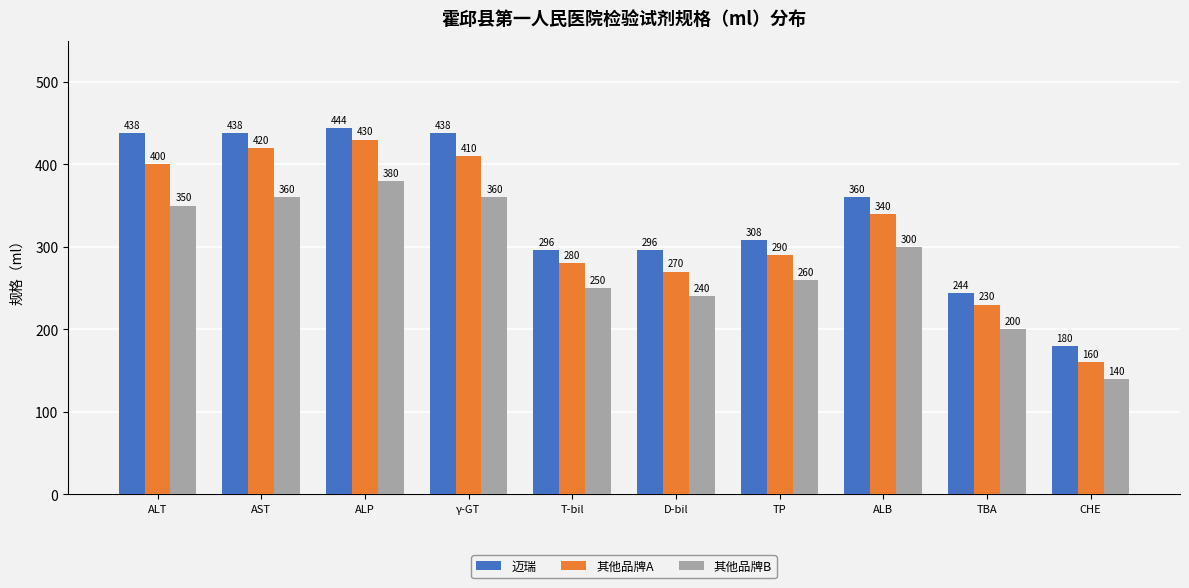

Reading left to right, what are all the values shown in this chart?

迈瑞: ALT=438	AST=438	ALP=444	γ-GT=438	T-bil=296	D-bil=296	TP=308	ALB=360	TBA=244	CHE=180
其他品牌A: ALT=400	AST=420	ALP=430	γ-GT=410	T-bil=280	D-bil=270	TP=290	ALB=340	TBA=230	CHE=160
其他品牌B: ALT=350	AST=360	ALP=380	γ-GT=360	T-bil=250	D-bil=240	TP=260	ALB=300	TBA=200	CHE=140